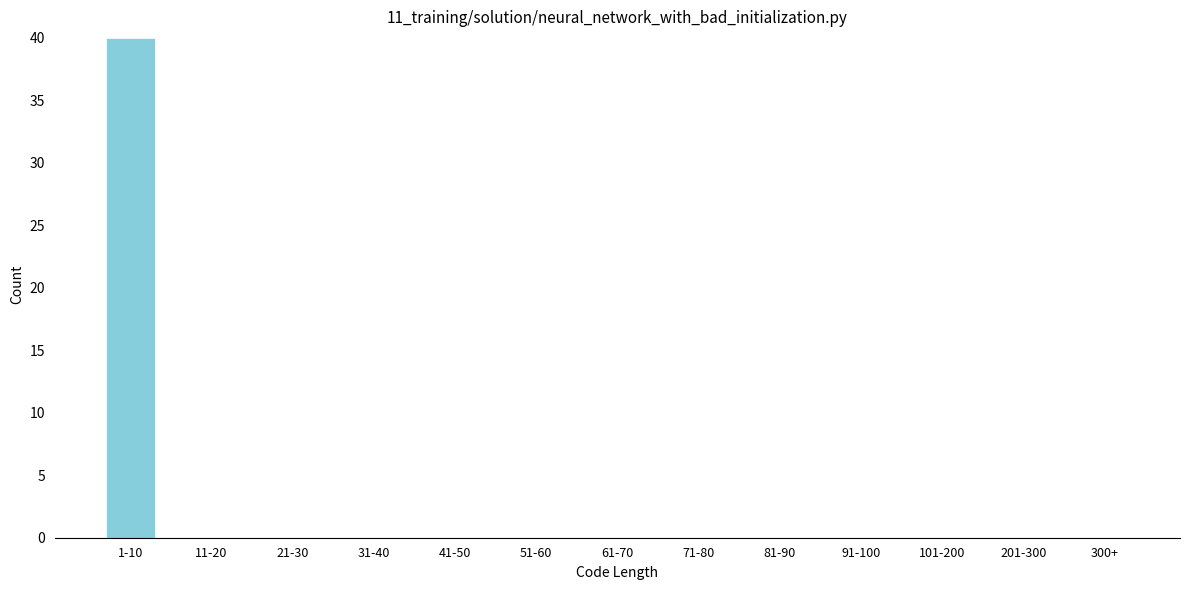

Reading right to left, transcribe all the data shown in this chart.

300+=0	201-300=0	101-200=0	91-100=0	81-90=0	71-80=0	61-70=0	51-60=0	41-50=0	31-40=0	21-30=0	11-20=0	1-10=40